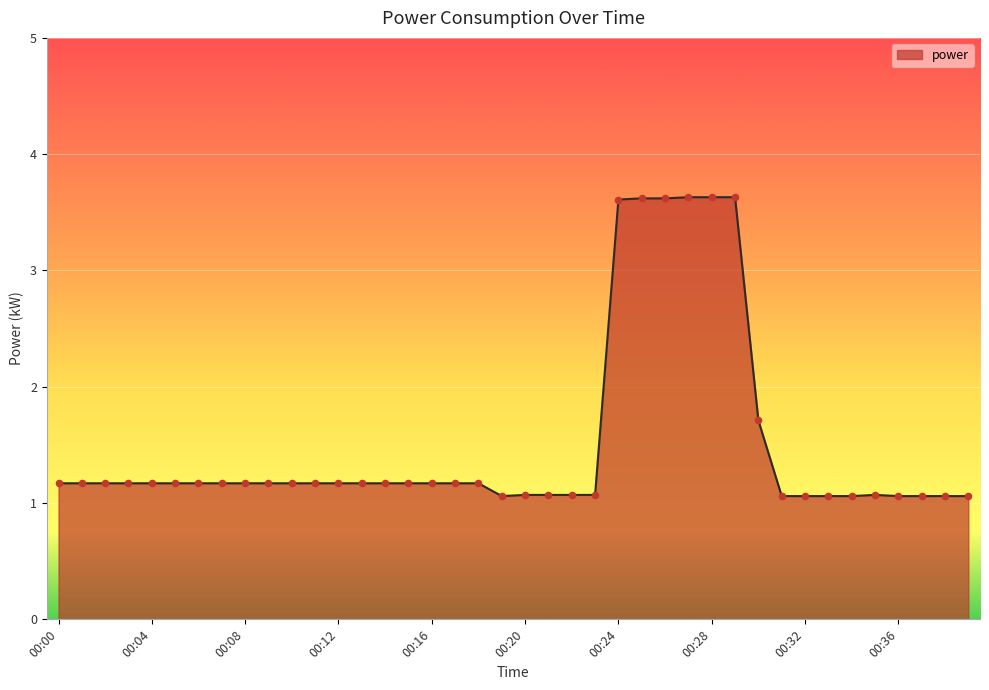

What is the greatest value displayed?

3.6